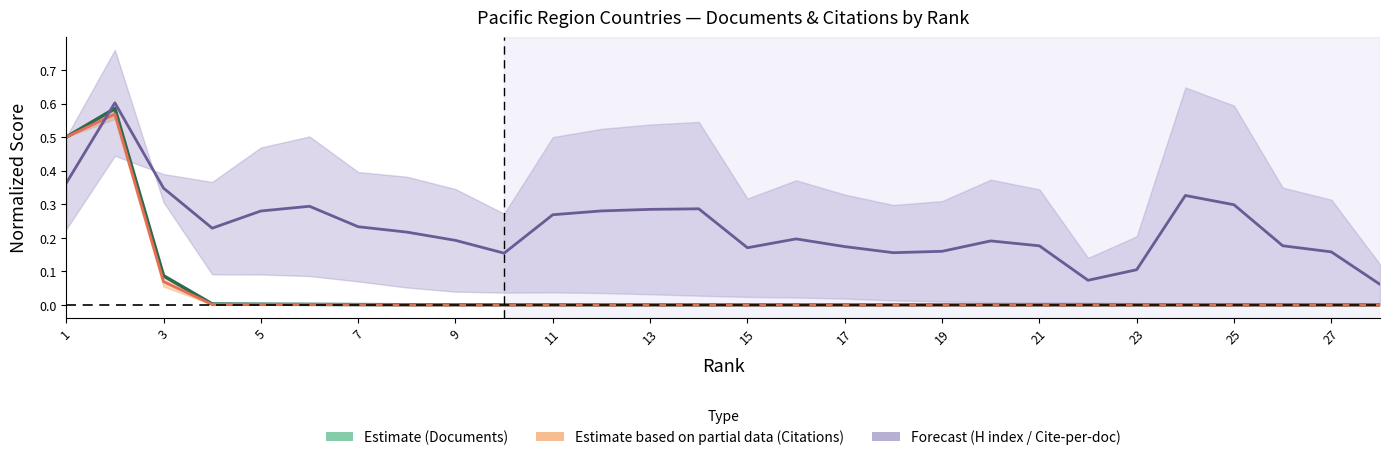

At how many categories does at least one series exceed 0?

28